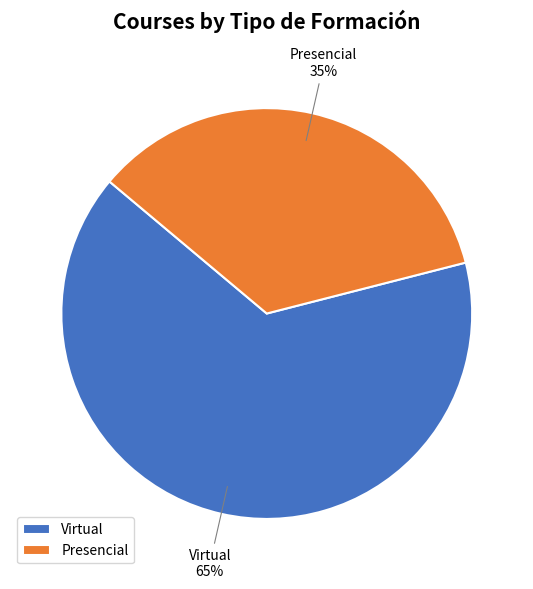

What is the largest slice in the pie chart?

Virtual